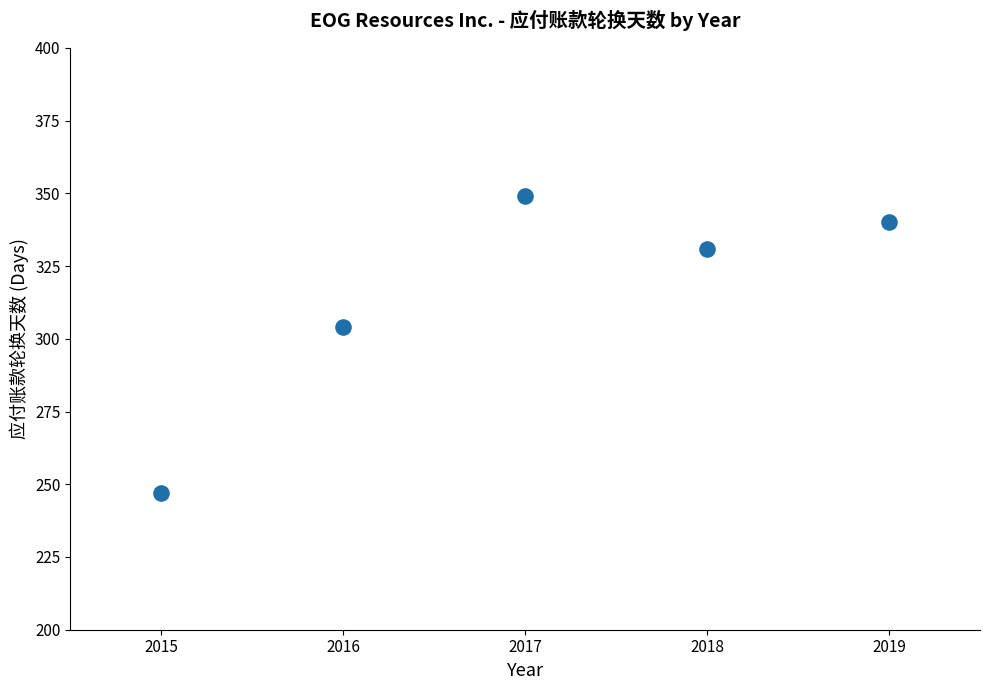

What is the range of Y values (max minus min)?

102